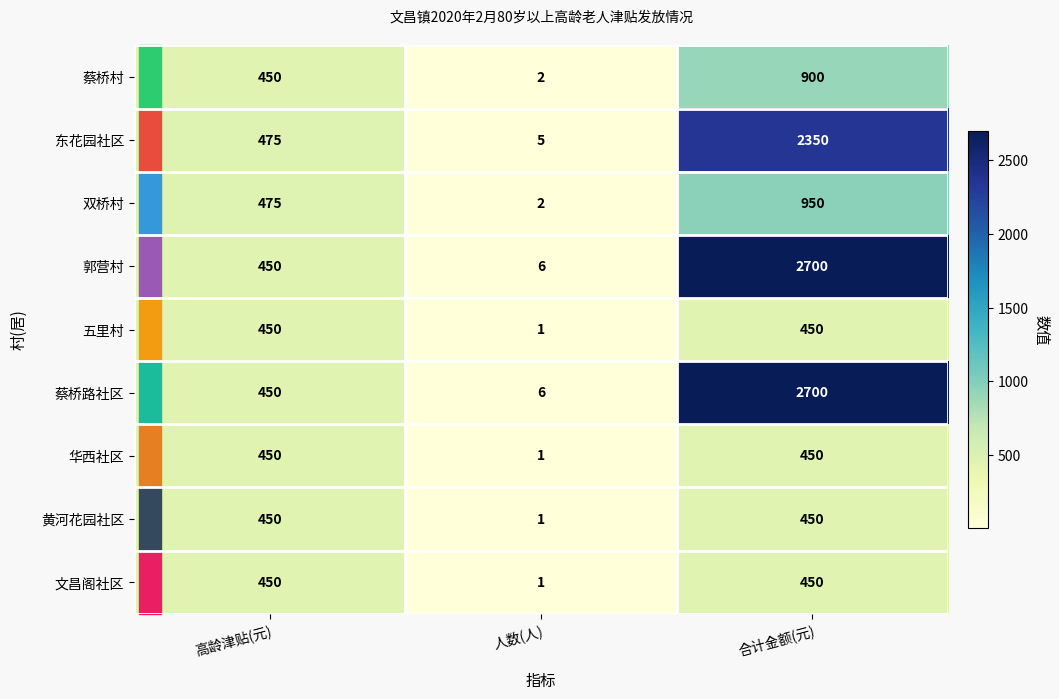

Count the number of categories in the chart.

3